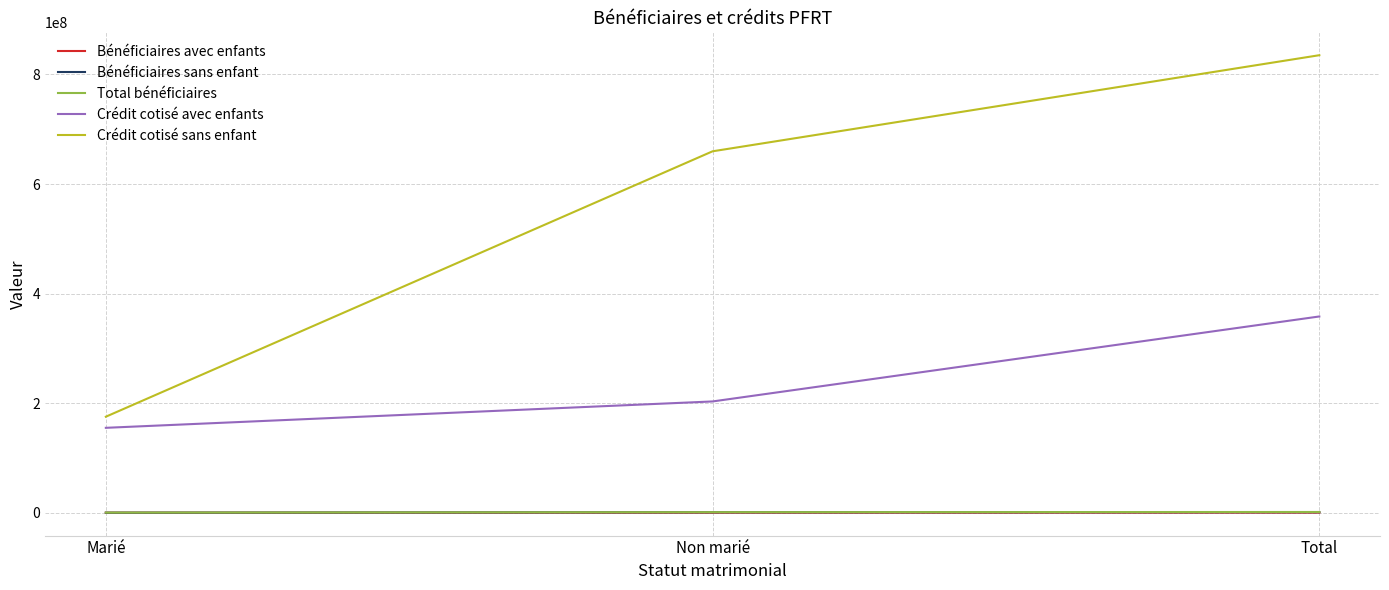

Which series has the largest range (max minus min)?

Crédit cotisé sans enfant